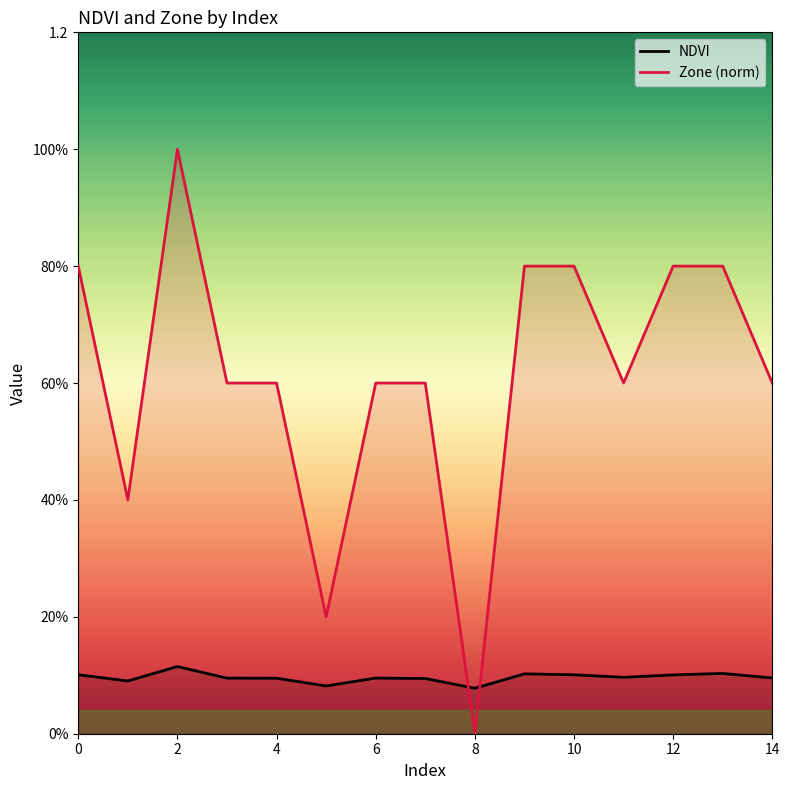

What is the maximum value shown in the chart?

1.0